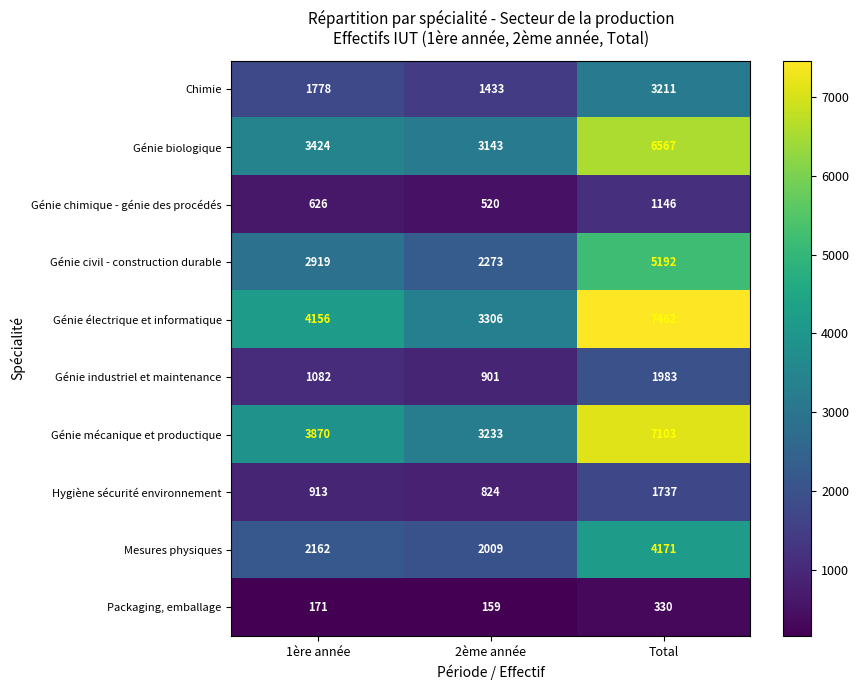

What is the average value of the Packaging, emballage series?

220